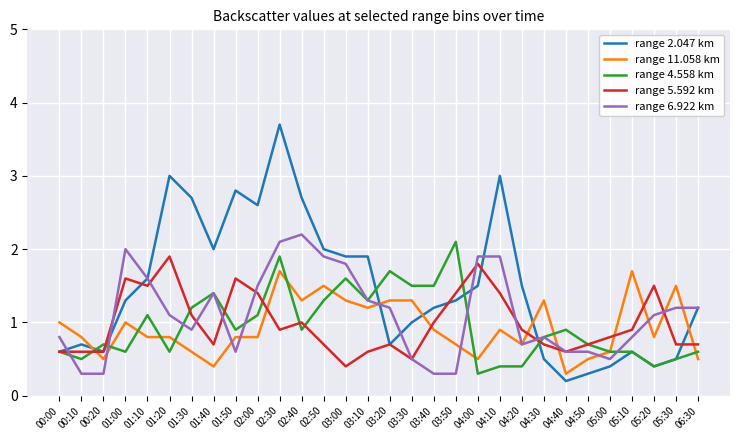

What is the difference between the highest and lowest values at 04:50?

0.4